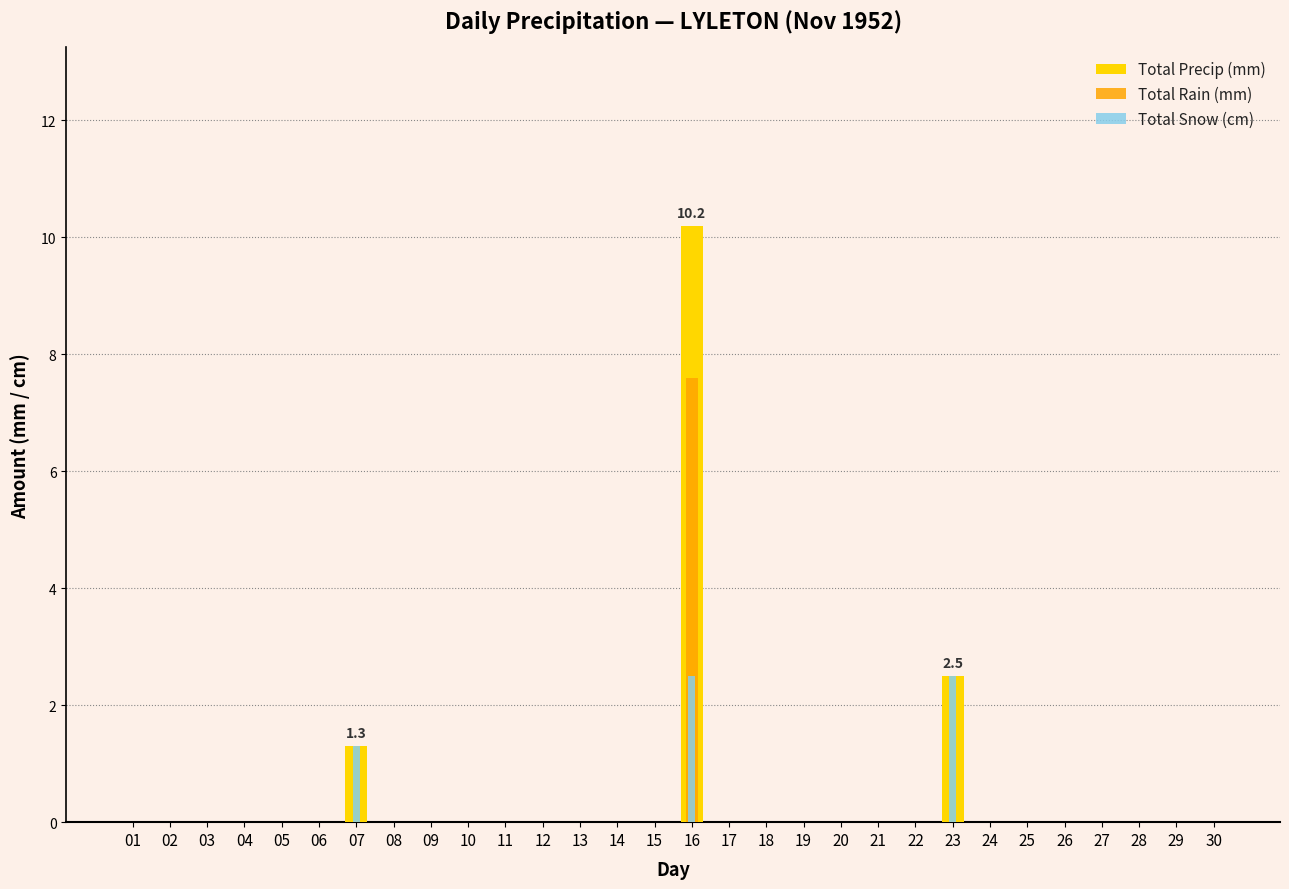

What is the sum of all Total Snow (cm) values?

6.3